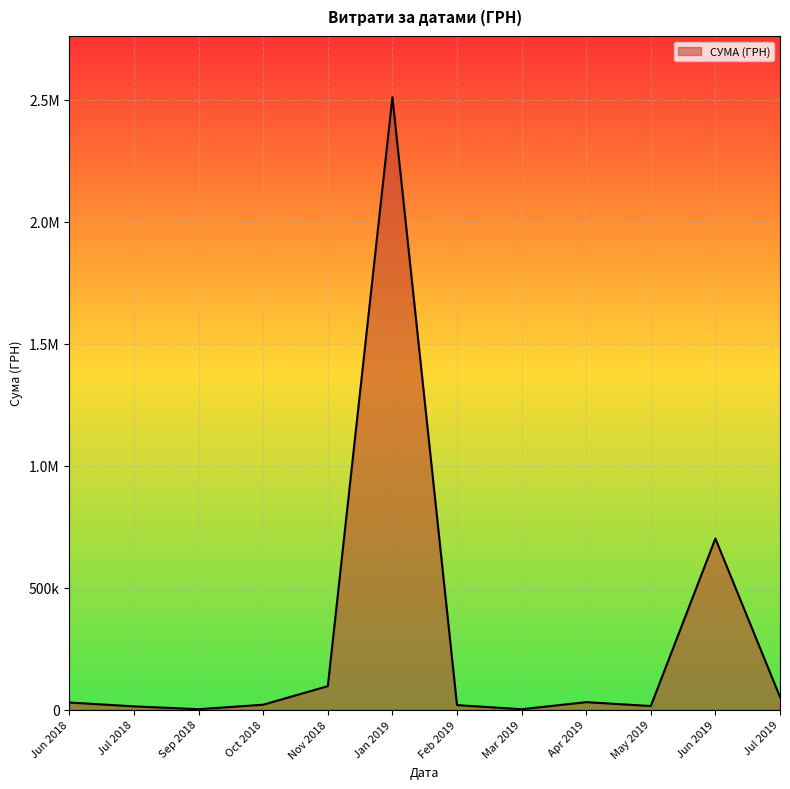

What is the sum of all values?

3327992.7